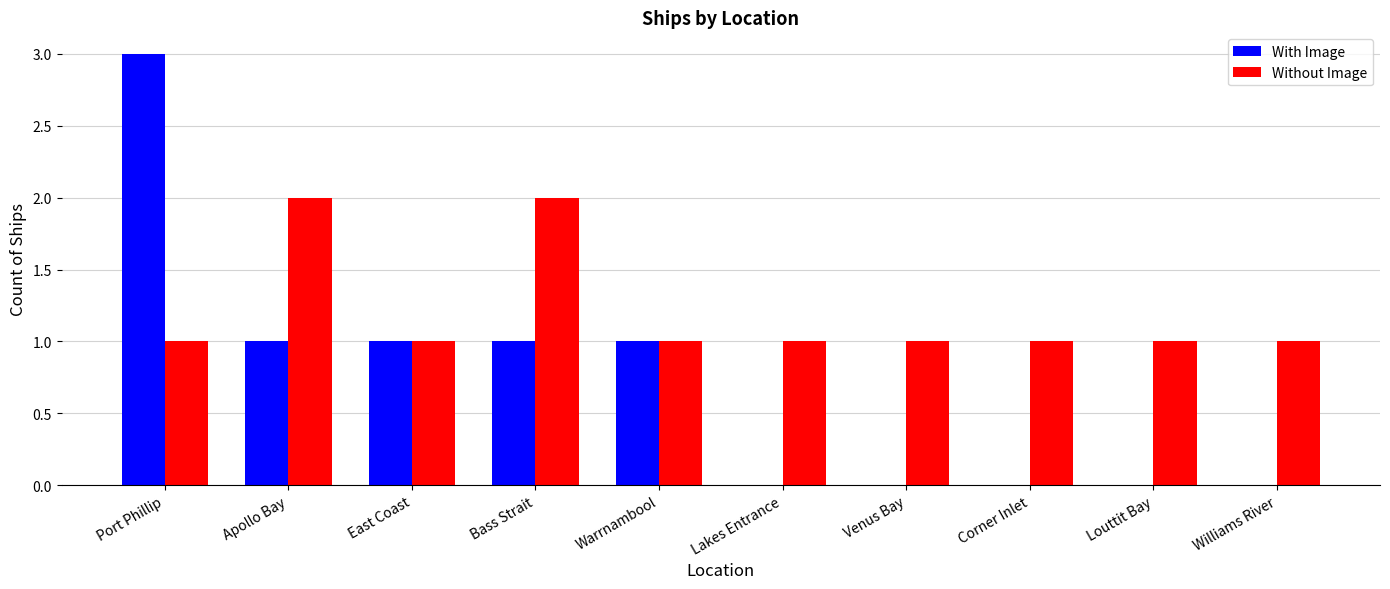

Is it true that Without Image equals 2 at Apollo Bay?

True